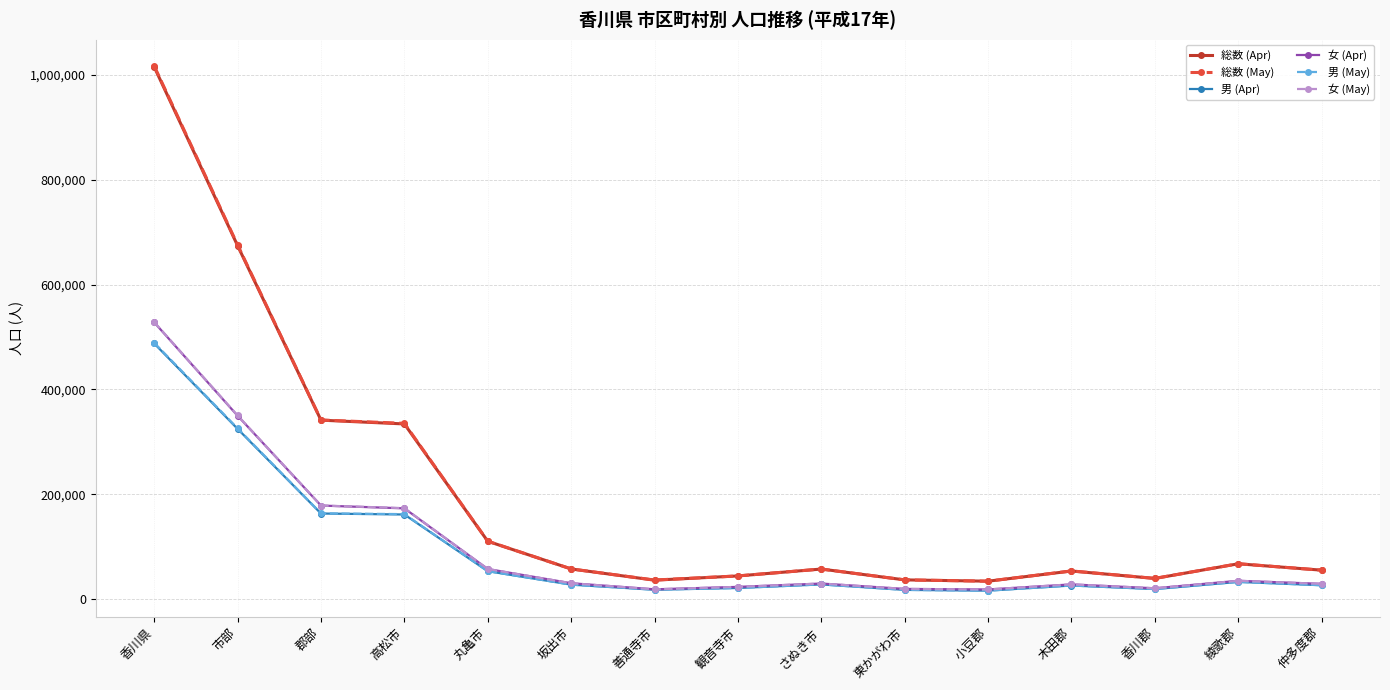

At how many categories does at least one series exceed 131939?

4